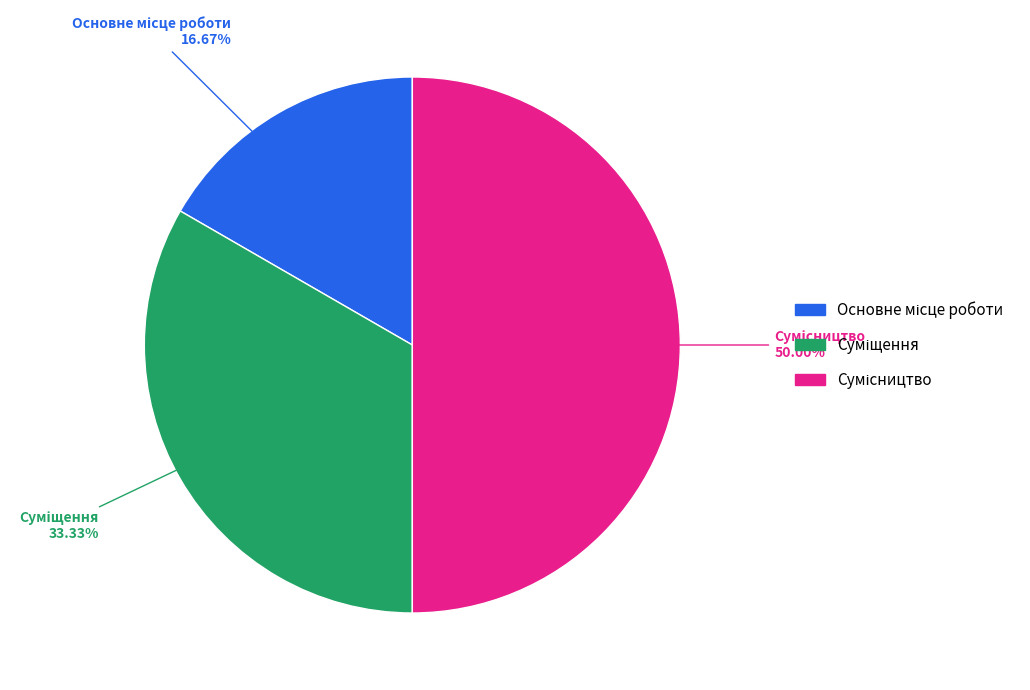

What is the change in value from Суміщення to Сумісництво?

+1